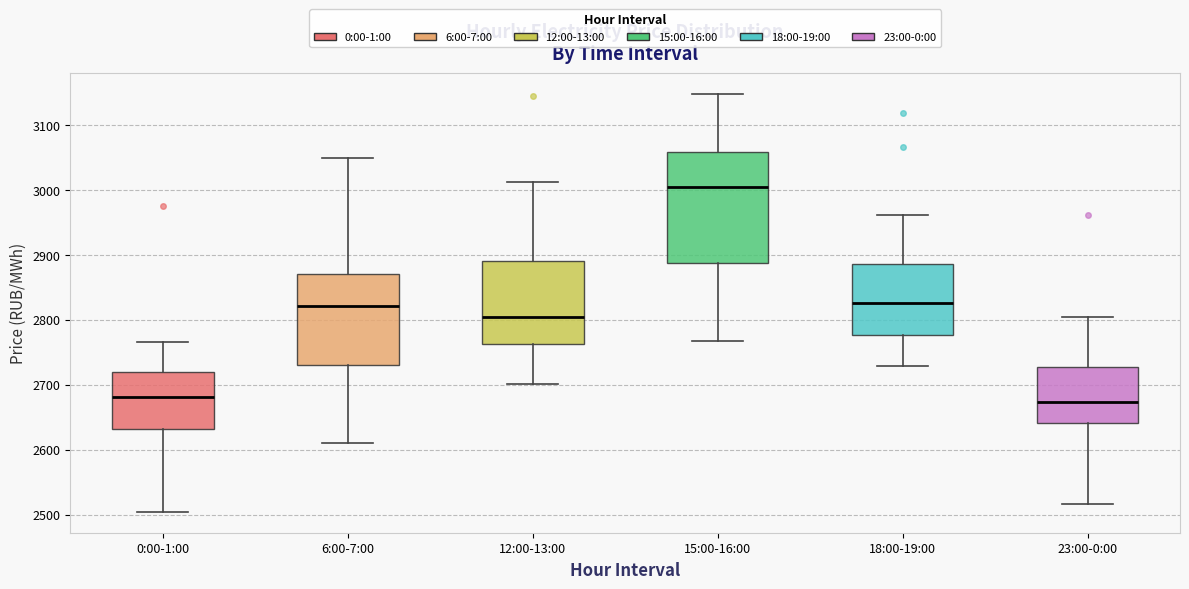

Comparing the boxes themselves (not the whiskers), which one is the tallest?

15:00-16:00